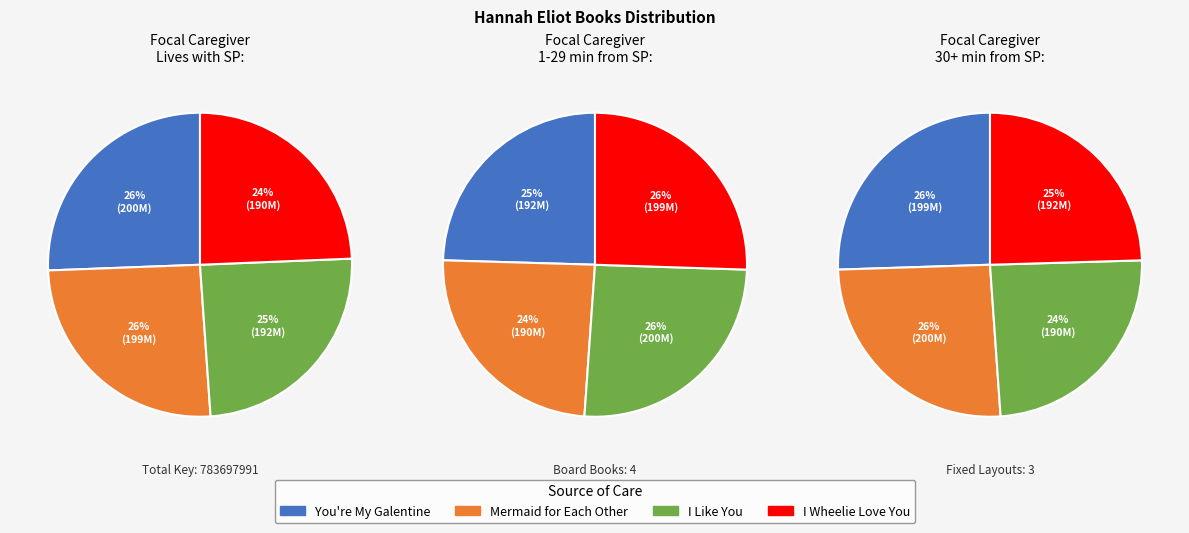

To the nearest percent, what portion does You're My Galentine represent?

26%